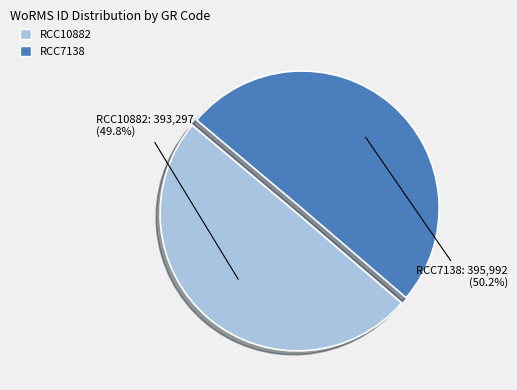

To the nearest percent, what portion does RCC10882 represent?

50%